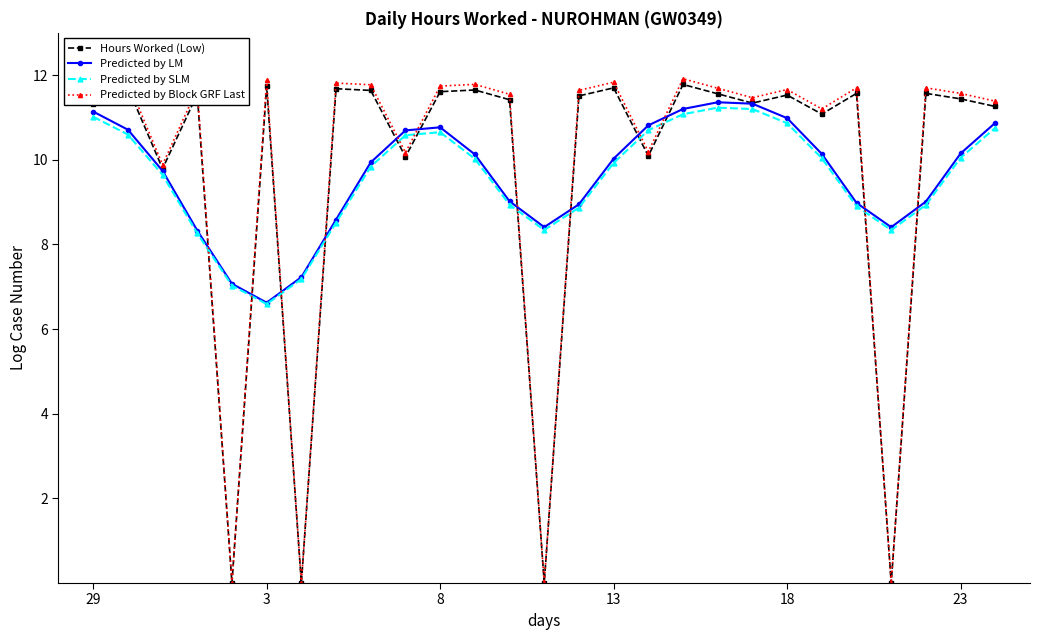

List the series in order of their peak value, lowest first.

Predicted by SLM, Predicted by LM, Hours Worked (Low), Predicted by Block GRF Last